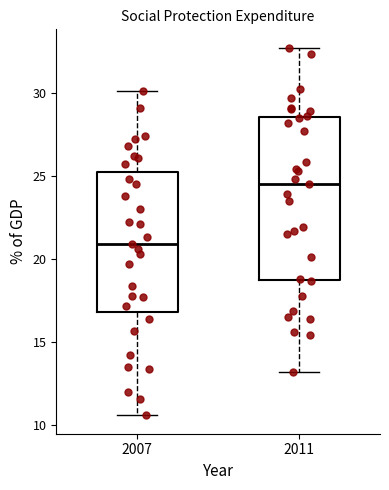

Reading left to right, transcribe this box plot: for each box, give where its median line is, the range the box spans, and where its two whiskers end, as read against the y-axis. The values are not printed on the chart, so give them approximately, as read against the axis.

2007: median 21.0, box 17.0 to 25.5, whiskers 10.5 to 30.0
2011: median 24.5, box 19.0 to 28.5, whiskers 13.0 to 32.5